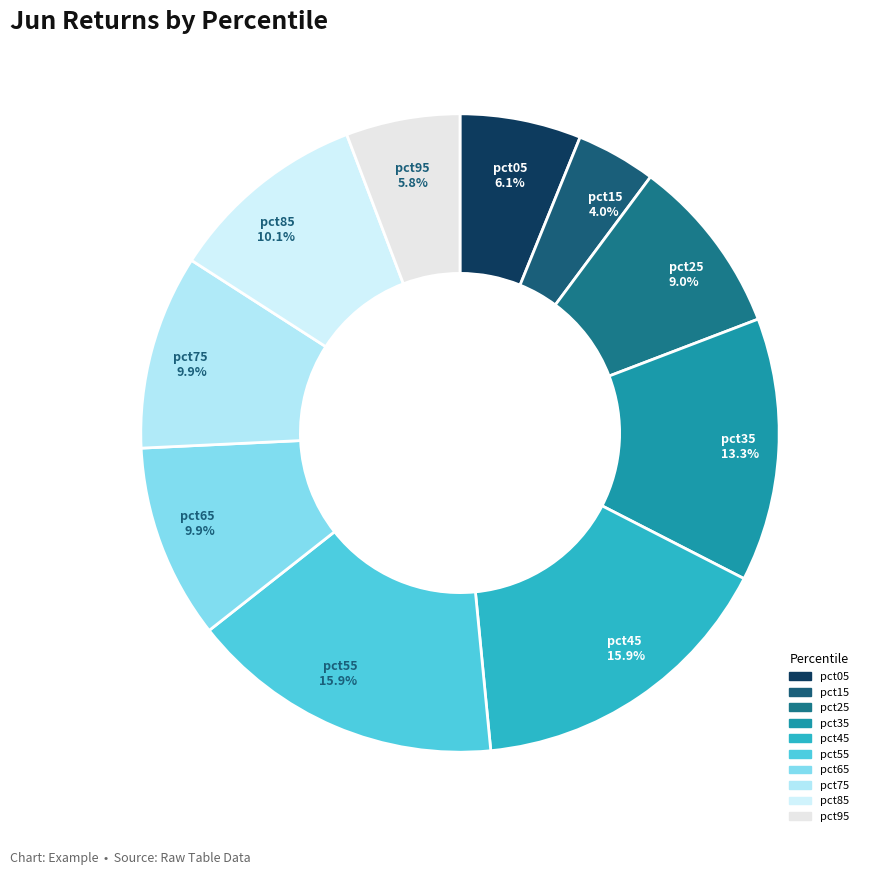

What is the smallest slice in the pie chart?

pct15